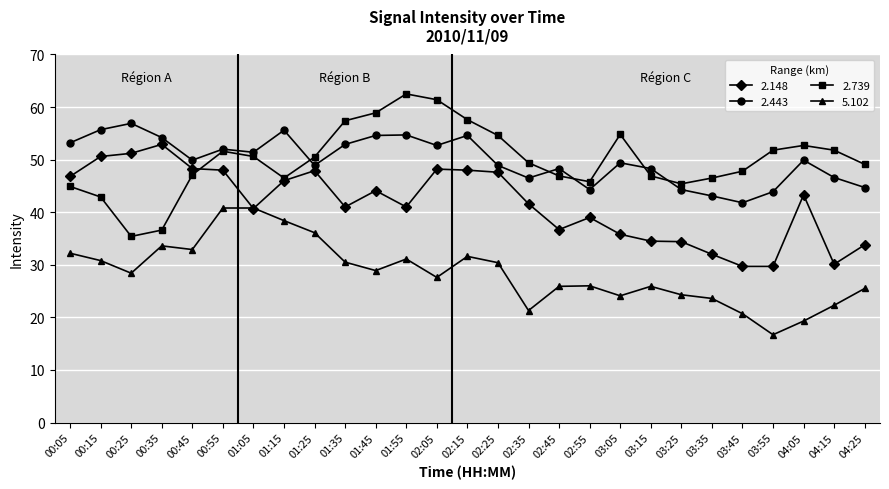

True or false: 5.102 has a value of 25.9 at 02:45.

True